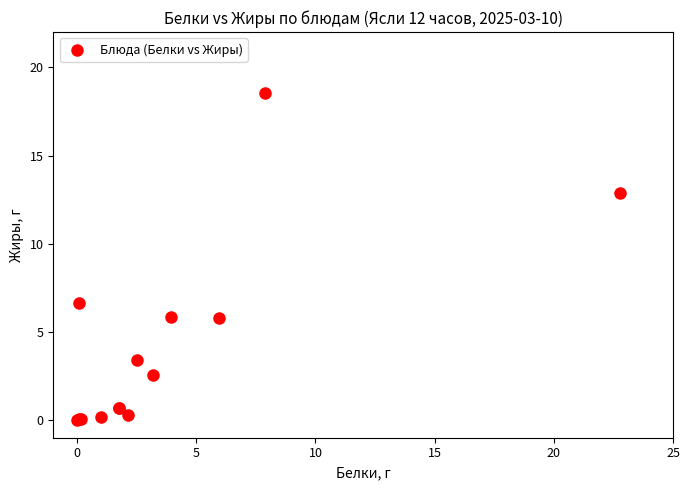

What Y value in the scatter plot is closest to 9?

6.6